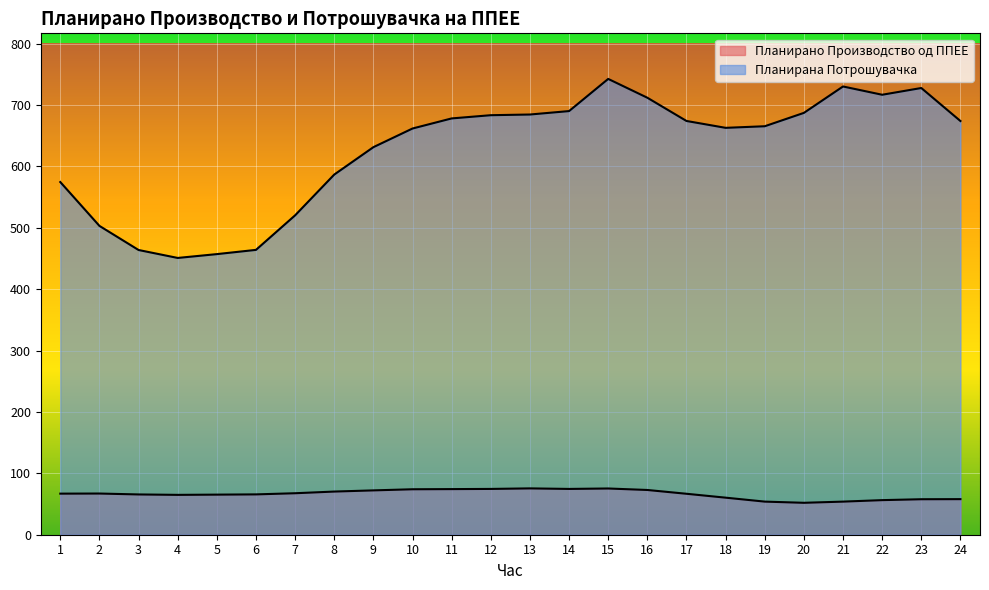

Which has a higher value, 6 or 22?

6